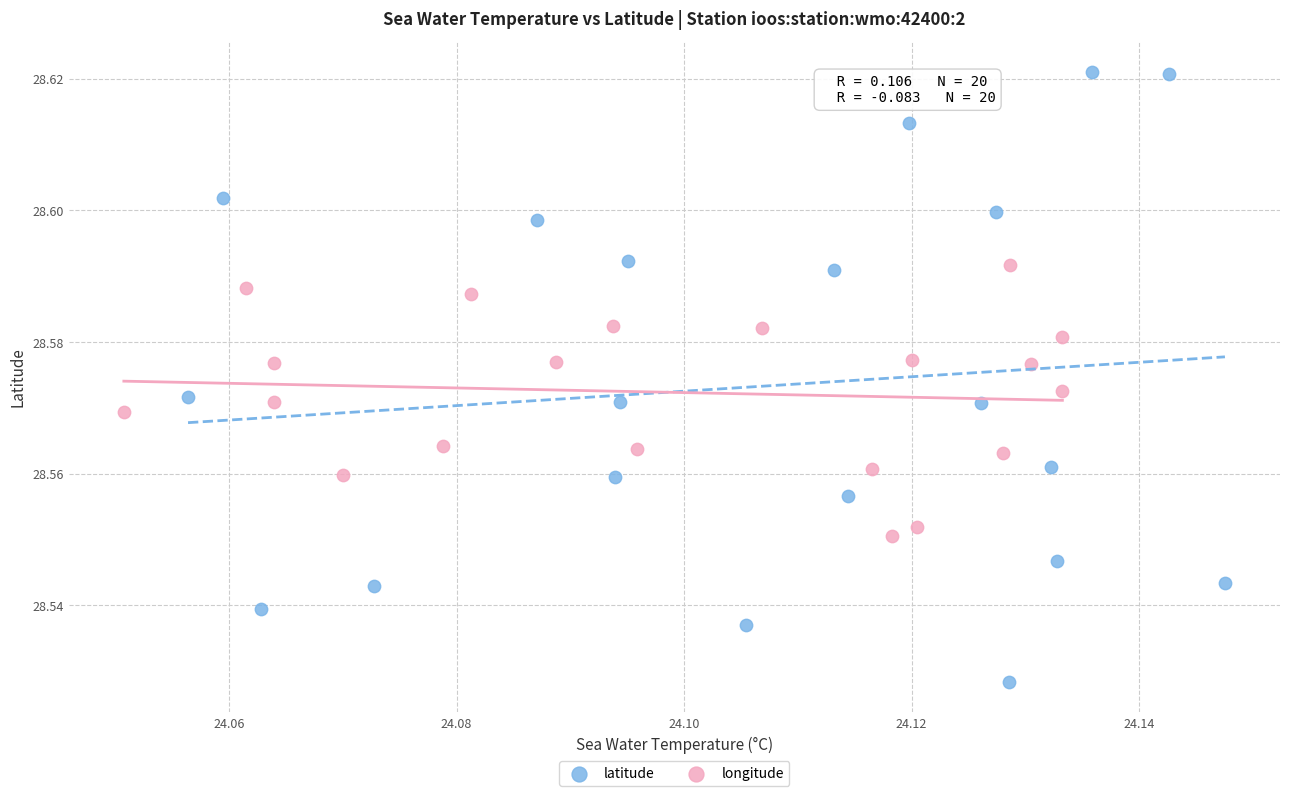

Which series reaches the minimum Y coordinate?

latitude